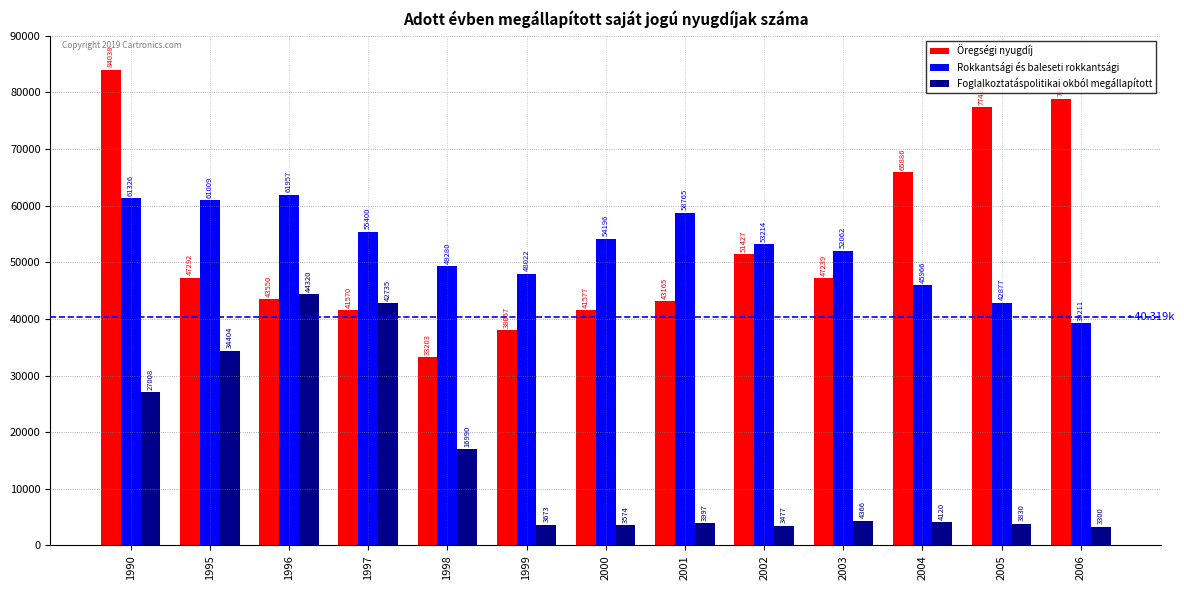

What are all the series names shown in the legend?

Öregségi nyugdíj, Rokkantsági és baleseti rokkantsági, Foglalkoztatáspolitikai okból megállapított